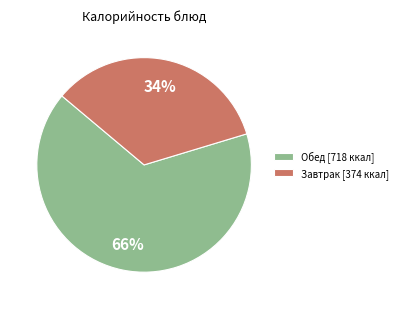

To the nearest percent, what portion does Завтрак [374 ккал] represent?

34%